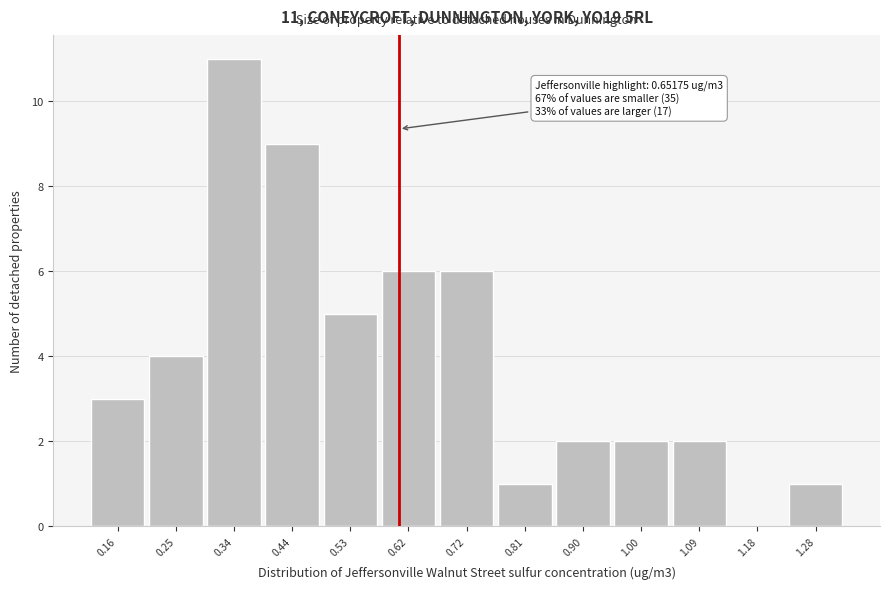

Reading left to right, extract all data points from this chart.

0.16=3	0.25=4	0.34=11	0.44=9	0.53=5	0.62=6	0.72=6	0.81=1	0.90=2	1.00=2	1.09=2	1.18=0	1.28=1